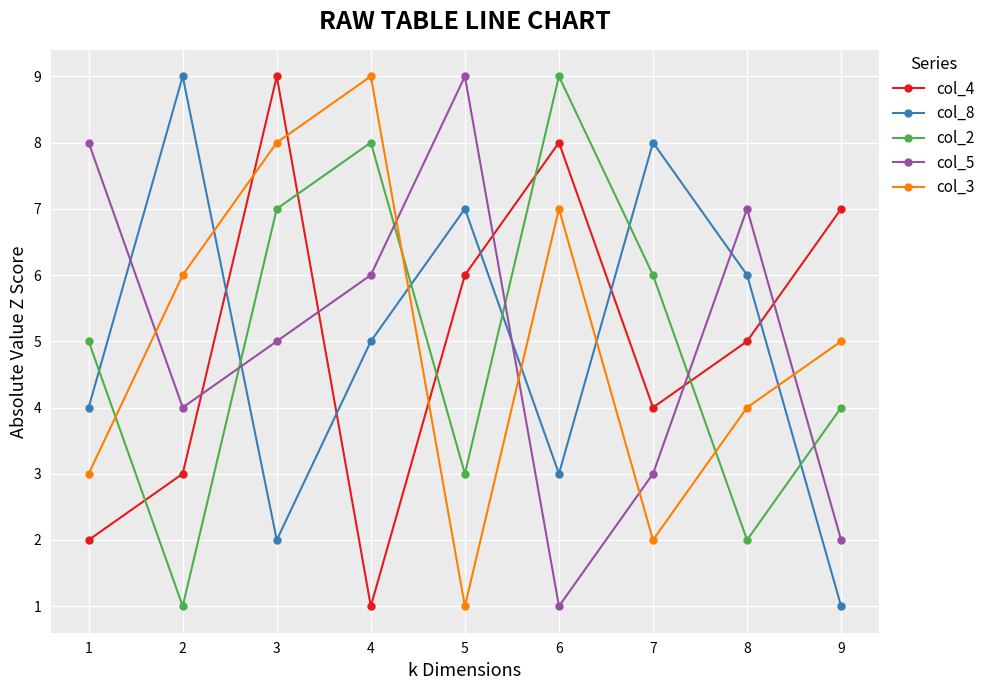

Which category has the lowest value in the col_4 series?

4